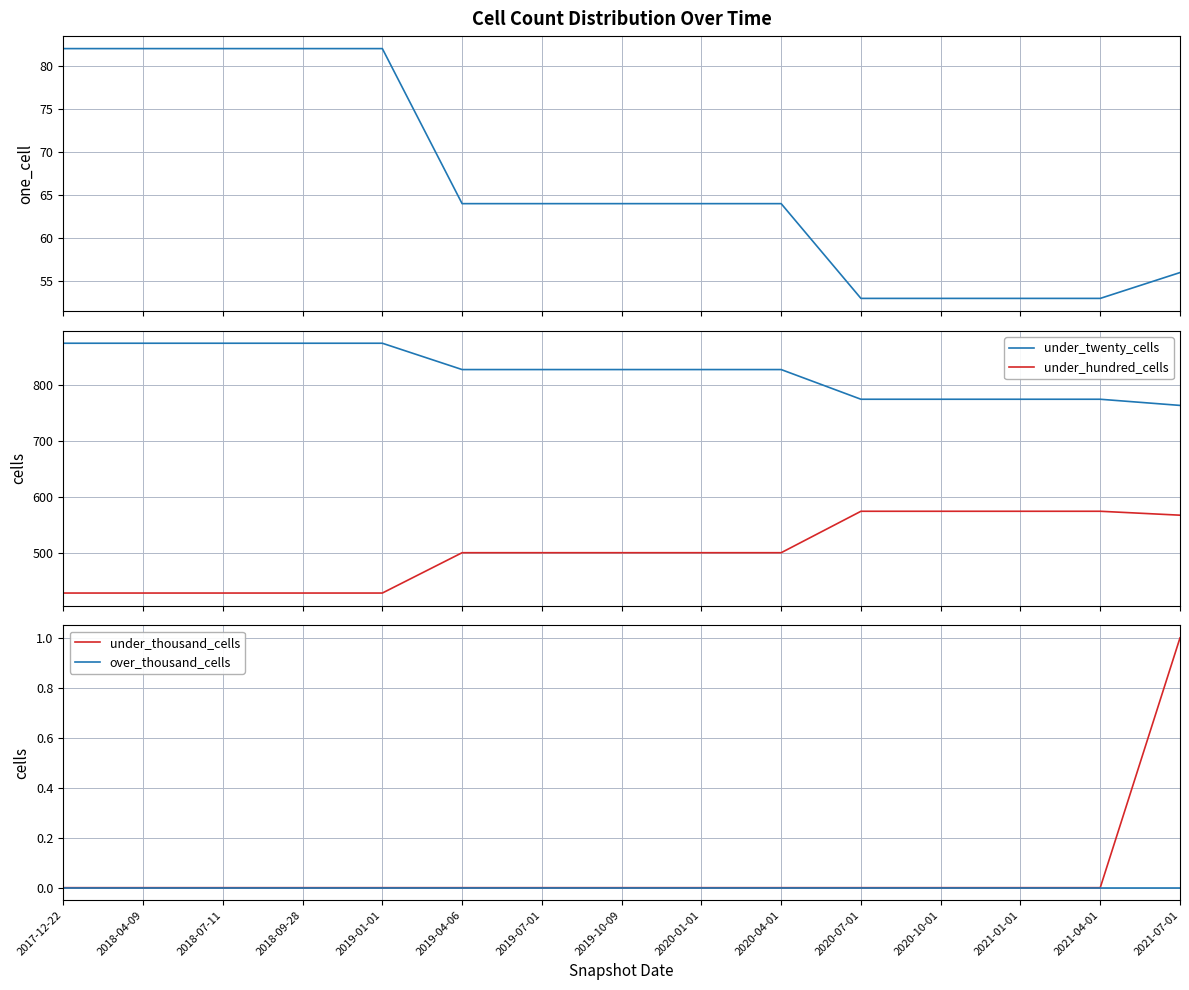

What is the sum of the under_twenty_cells values at 2018-04-09 and 2021-01-01?

1650